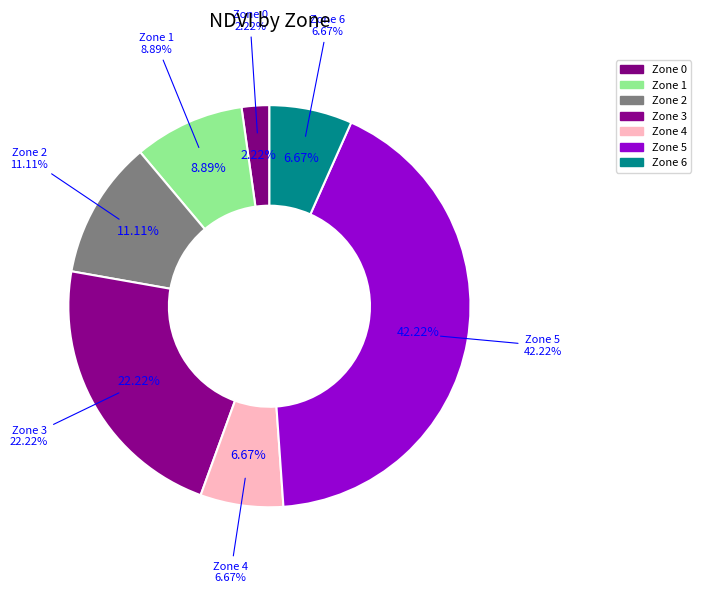

To the nearest percent, what is the difference between the Zone 2 and Zone 6 slice percentages?

4%